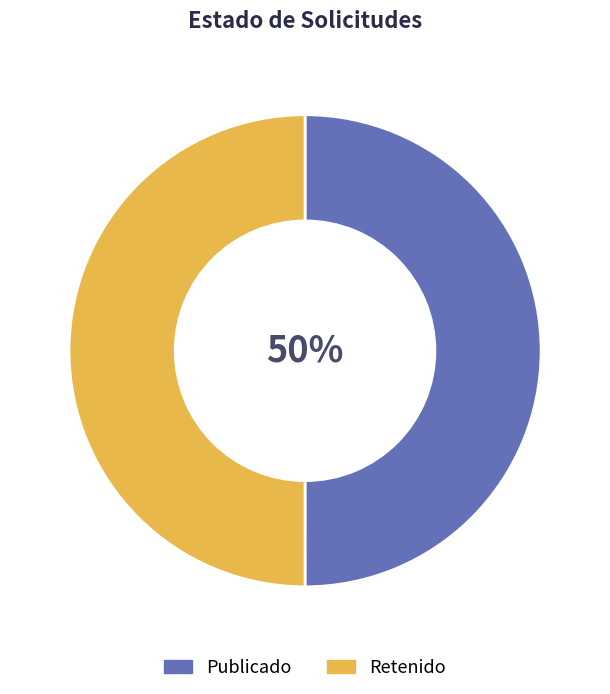

Combined, do Publicado and Retenido account for over 50%?

Yes